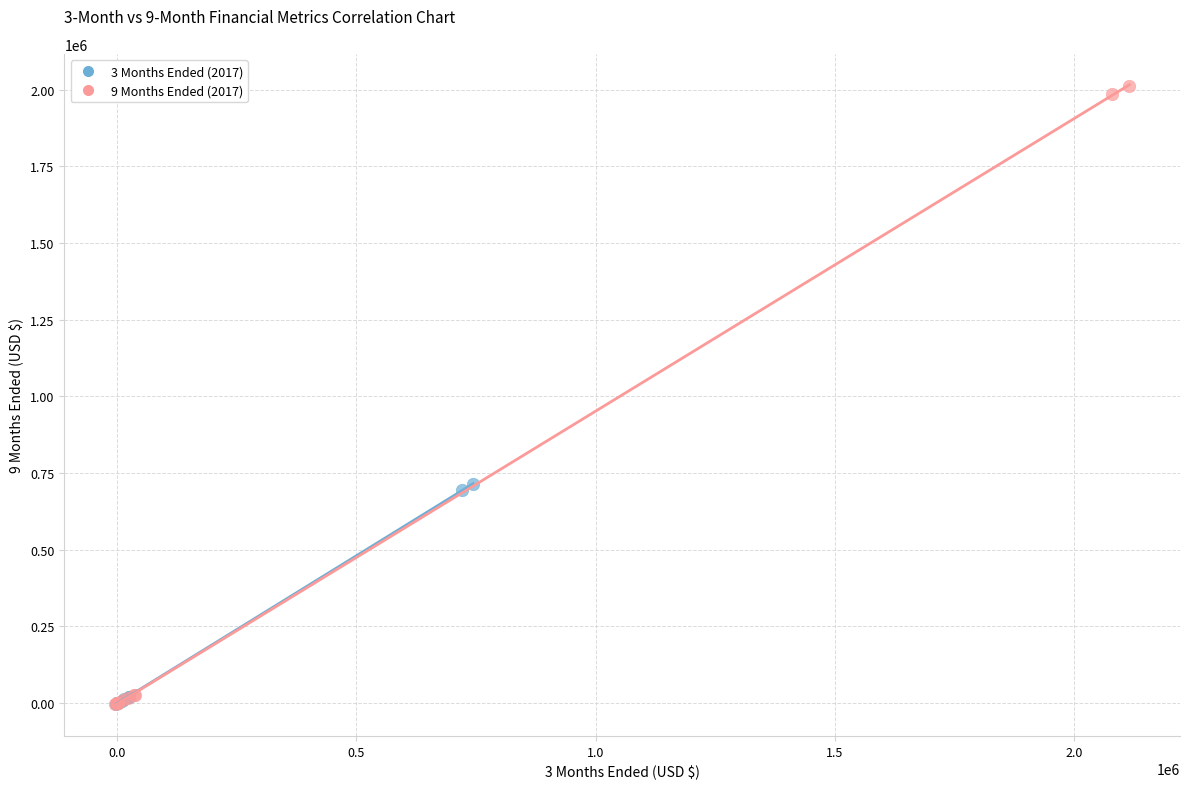

What are all the series names shown in the legend?

3 Months Ended (2017), 9 Months Ended (2017)